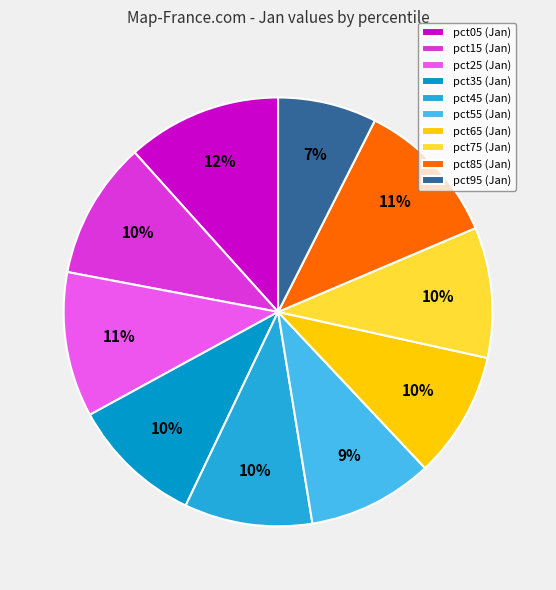

The pct05 slice represents 23% of the pie. True or false?

False